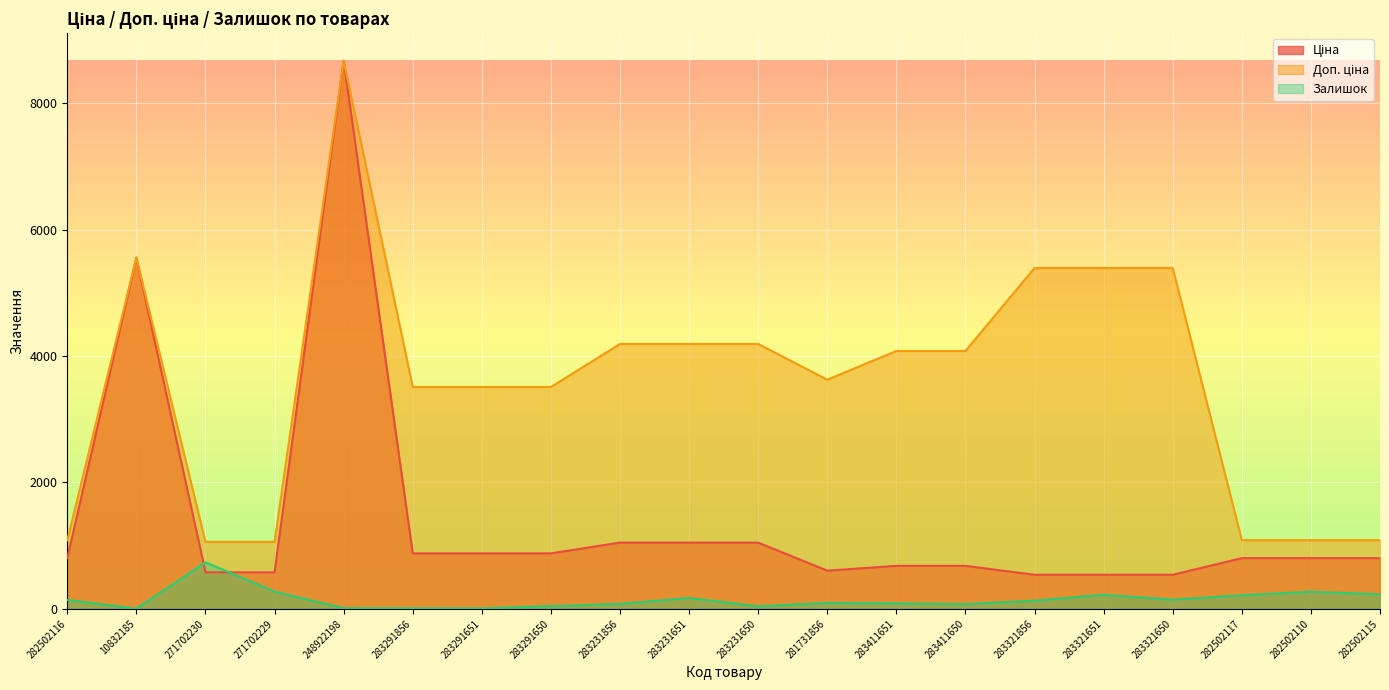

Between 248922198 and 283231856, which series saw the biggest shift?

Ціна